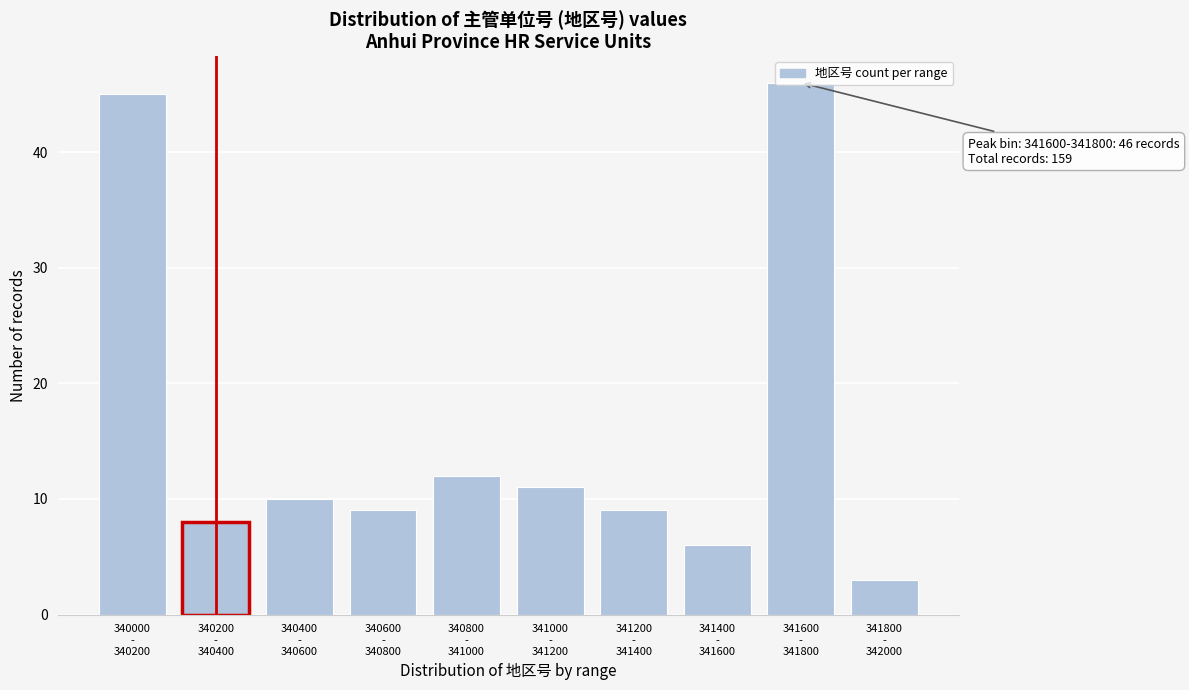

What is the difference between the maximum and second lowest values?

40